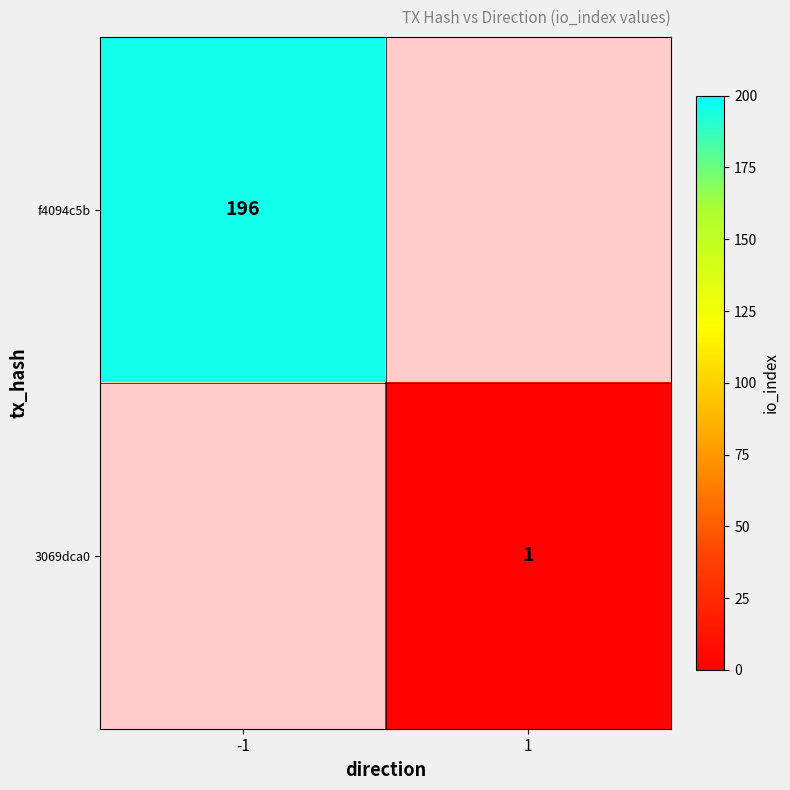

What is the spread (max minus min) of values at 1?

1